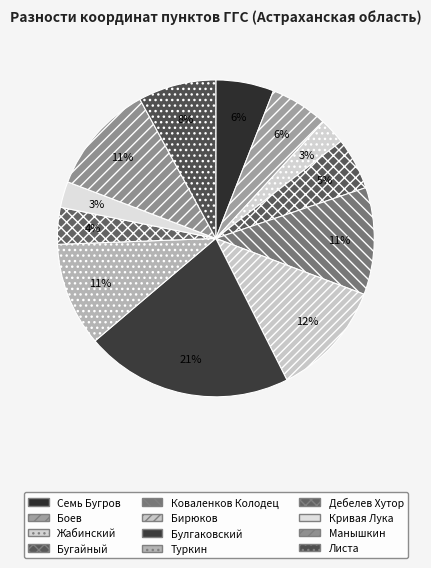

How many slices are in this pie chart?

12